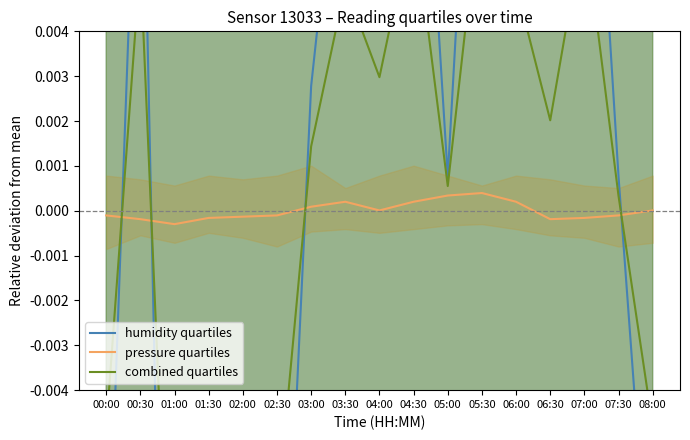

How many data points in humidity quartiles are less than 0?

6